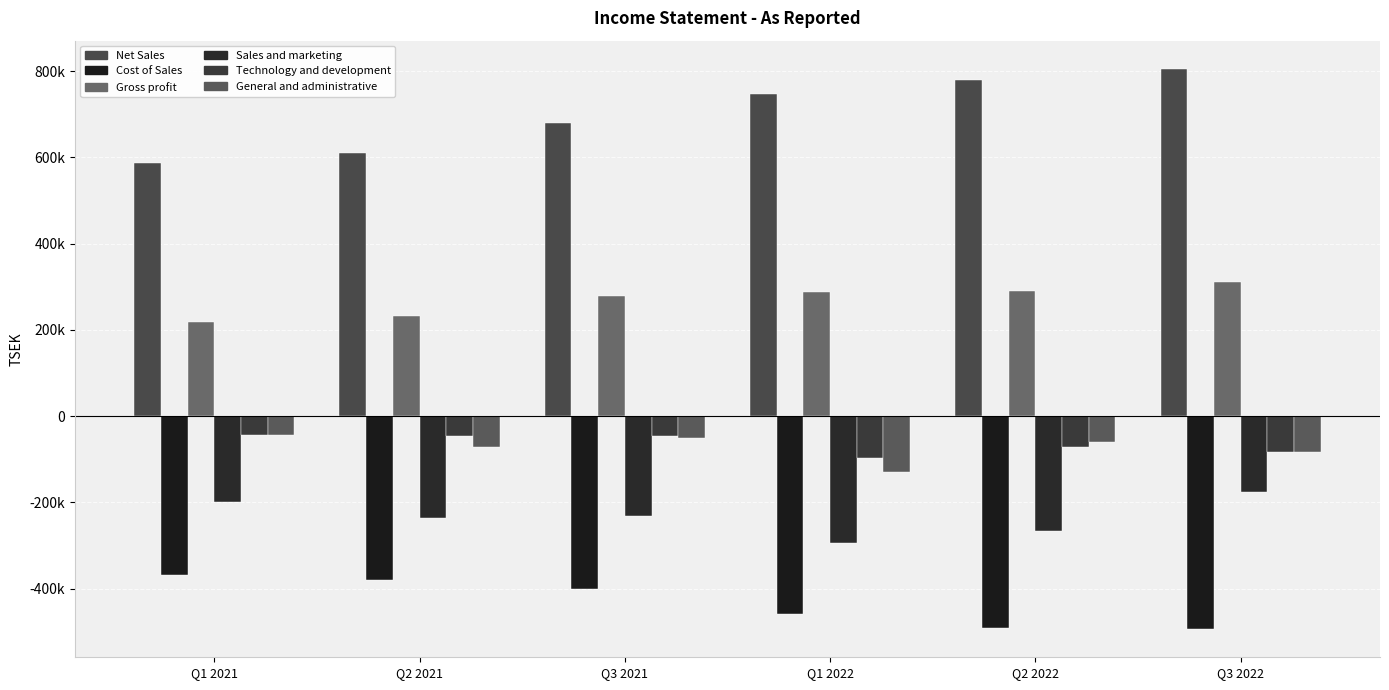

At which category does the chart reach its minimum across all series?

Q3 2022